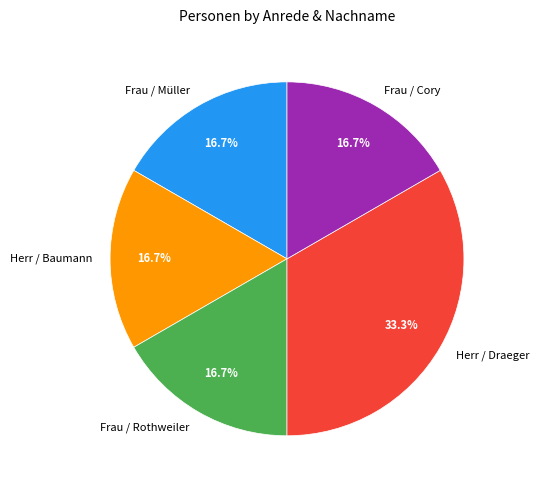

The Herr / Baumann slice represents 11% of the pie. True or false?

False